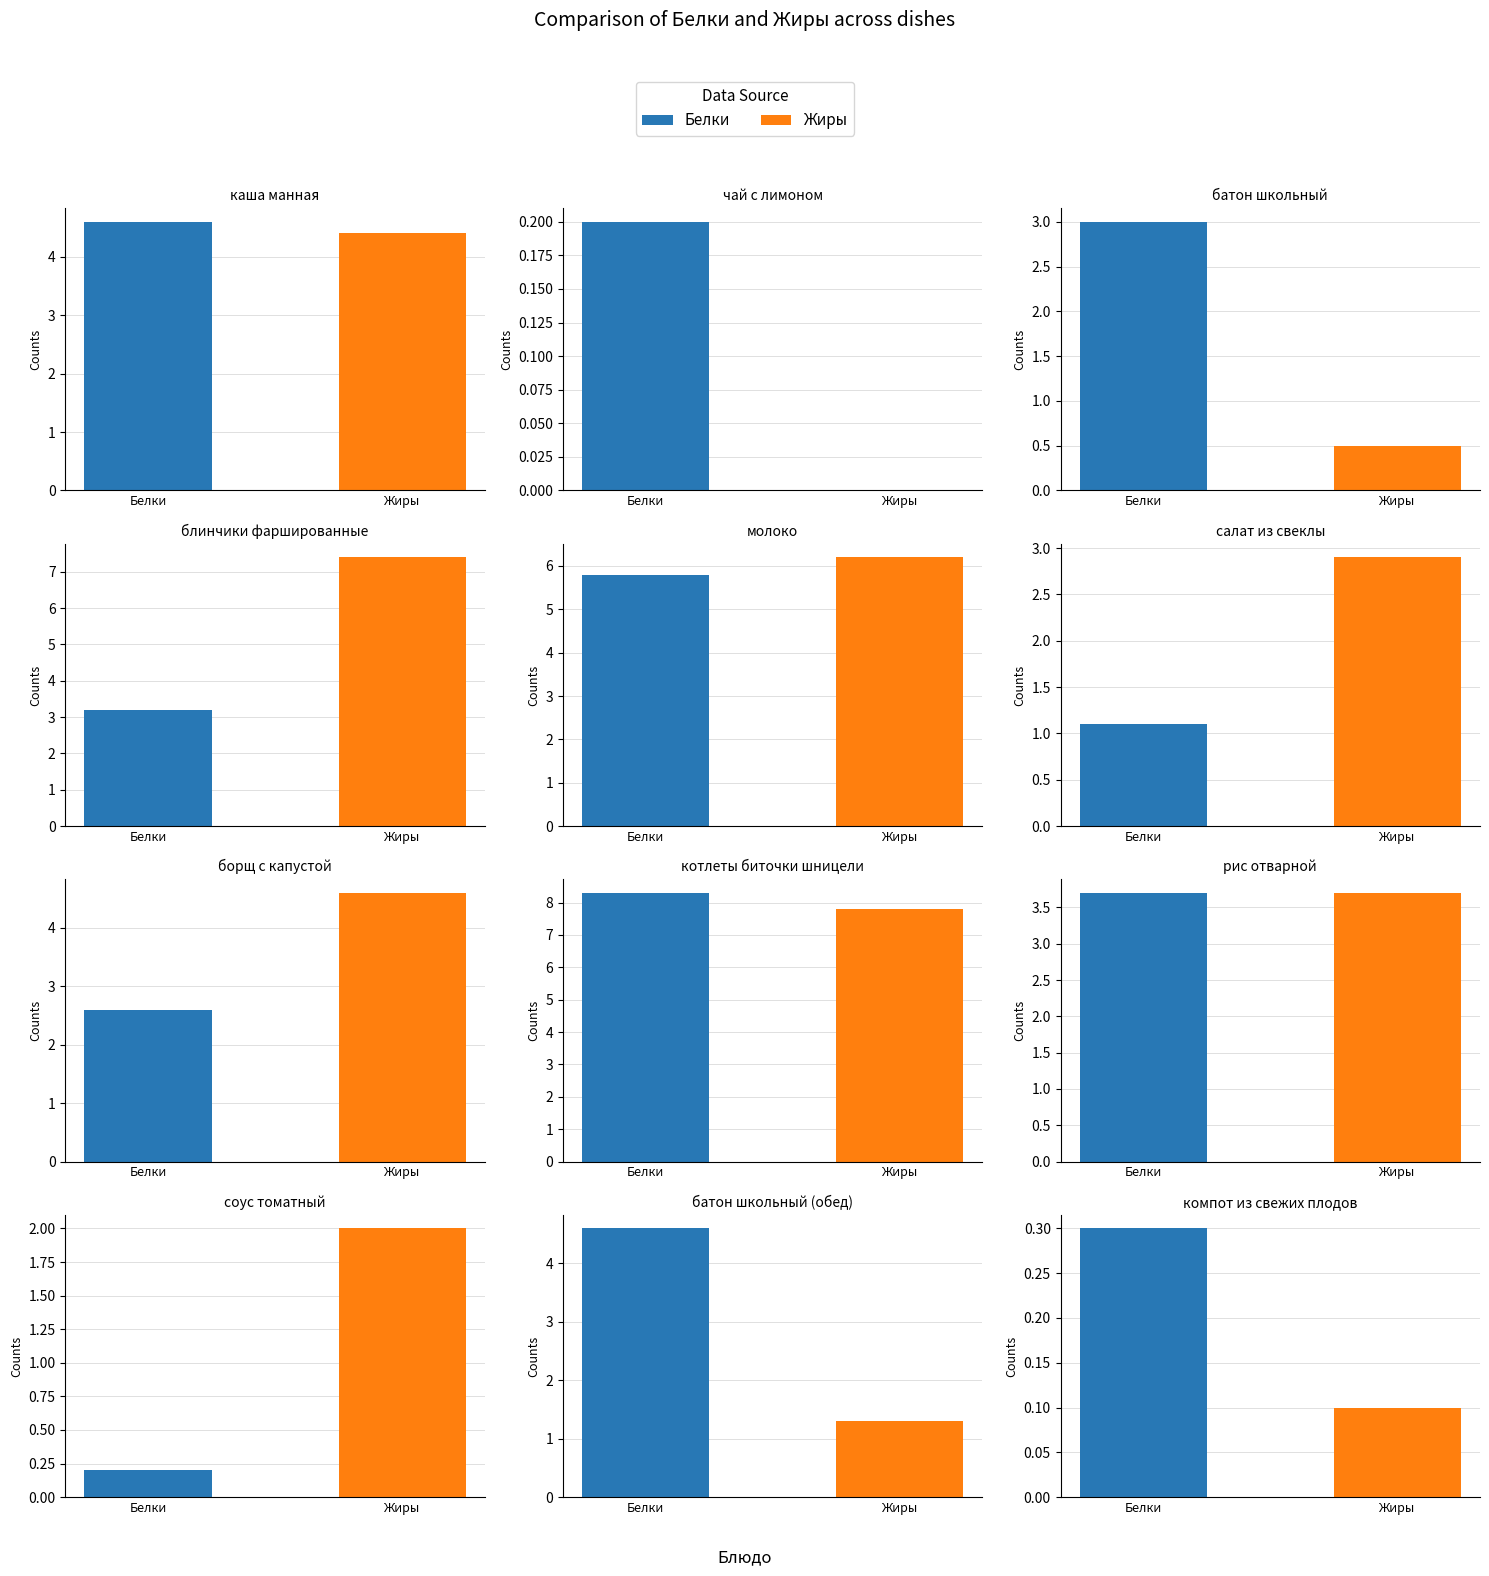

What is the difference between the Белки values at батон школьный (обед) and батон школьный?

1.6